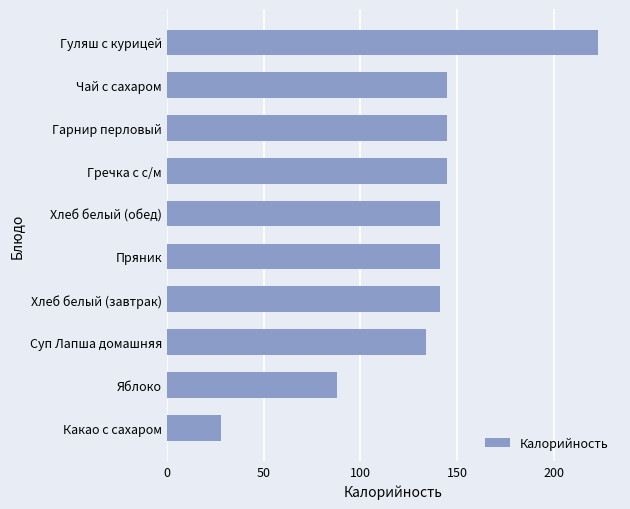

Is it true that the value at Хлеб белый (обед) is 141?

True